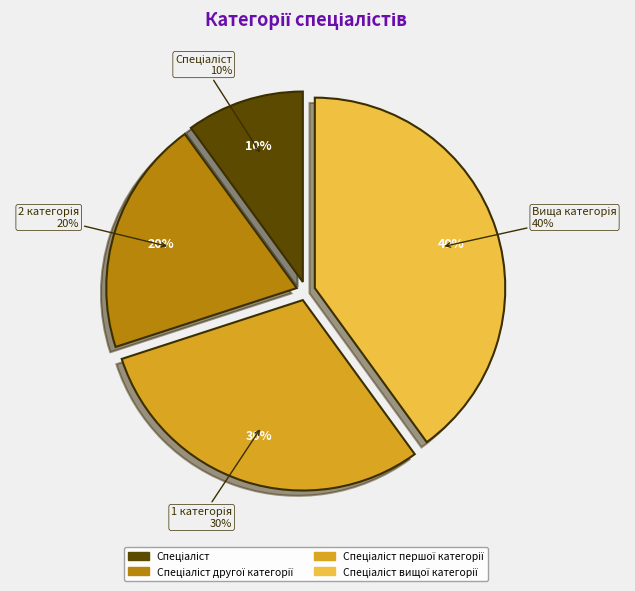

What is the smallest slice in the pie chart?

Спеціаліст